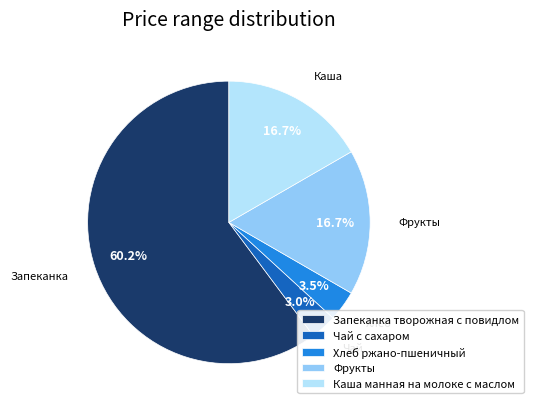

What percentage is the Чай с сахаром slice, to the nearest percent?

3%